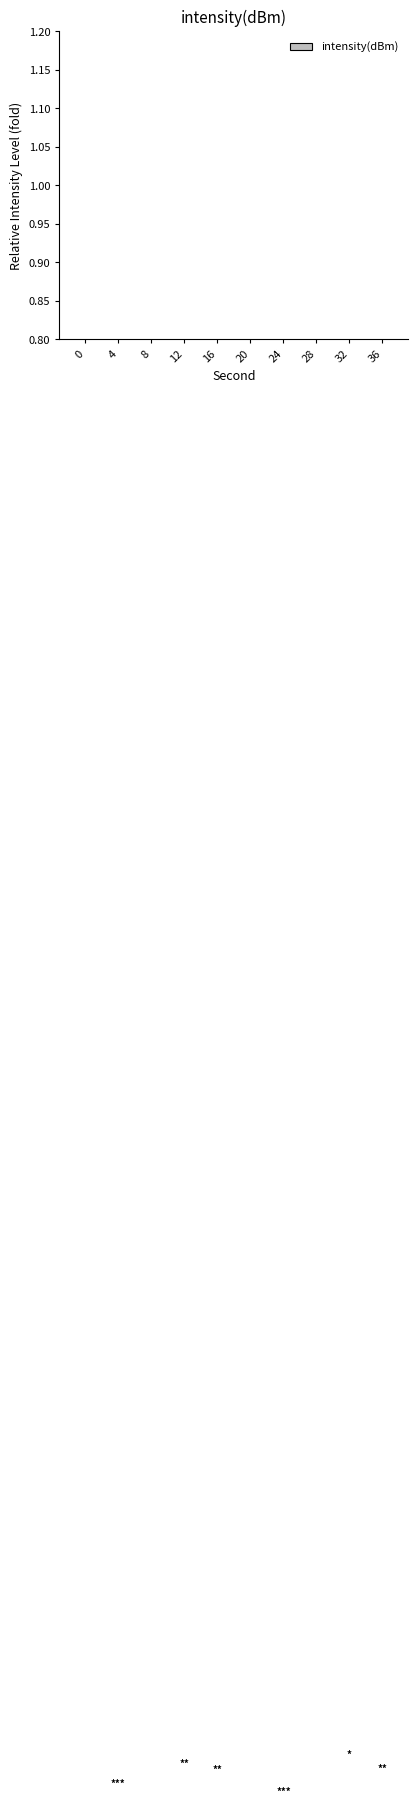

Are the bars horizontal?

No